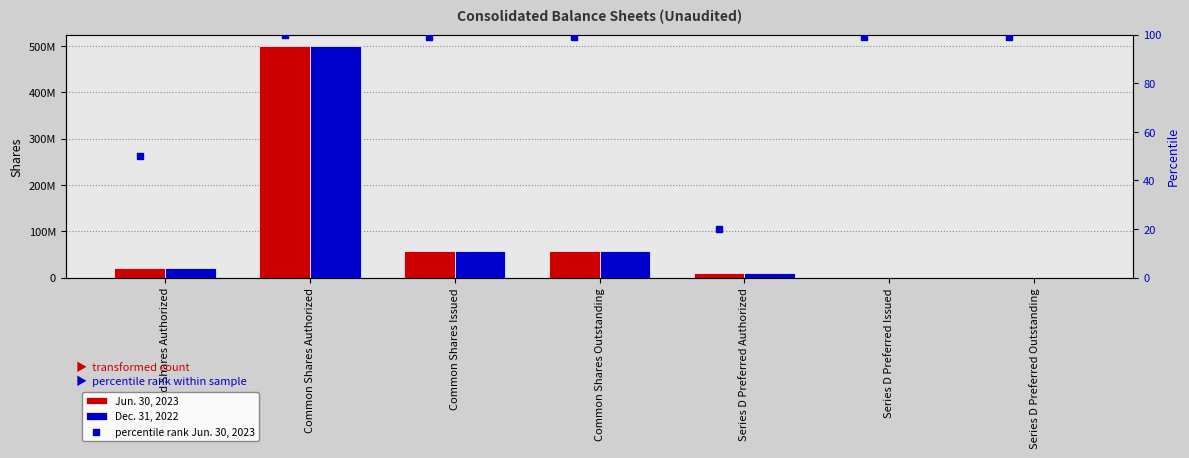

Which series contains the lowest Y value?

Dec. 31, 2022